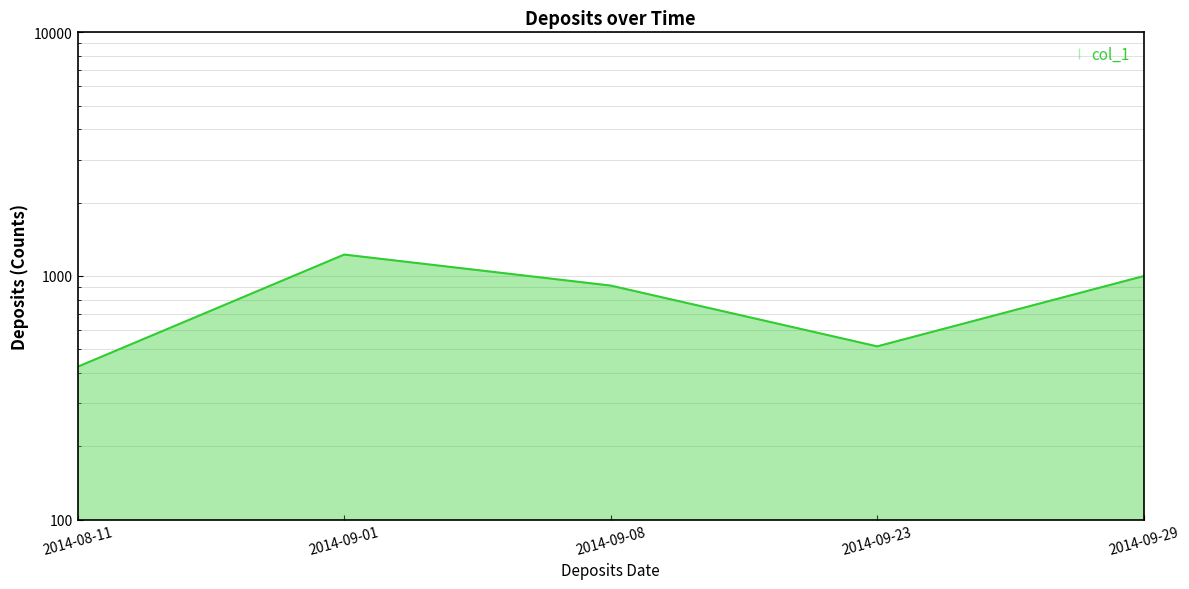

Read the value at 2014-09-23, to the nearest 50.

500